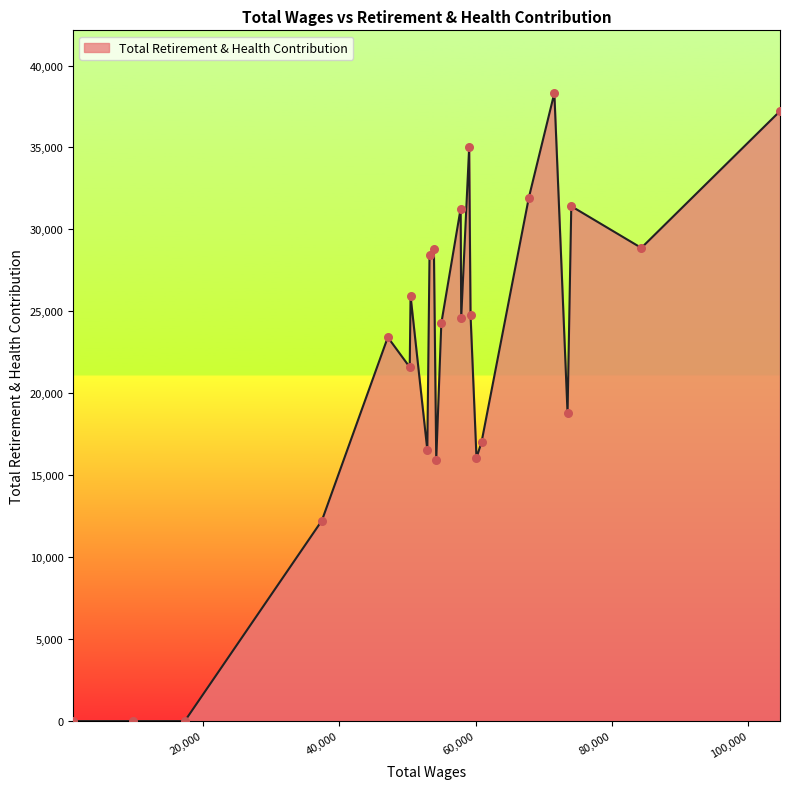

What is the maximum value shown in the chart?

38315